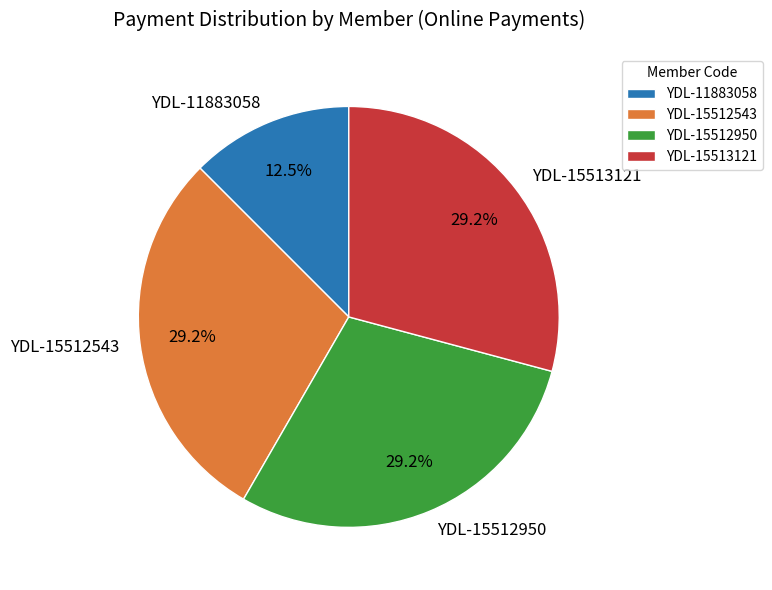

Which slice is the smallest?

YDL-11883058